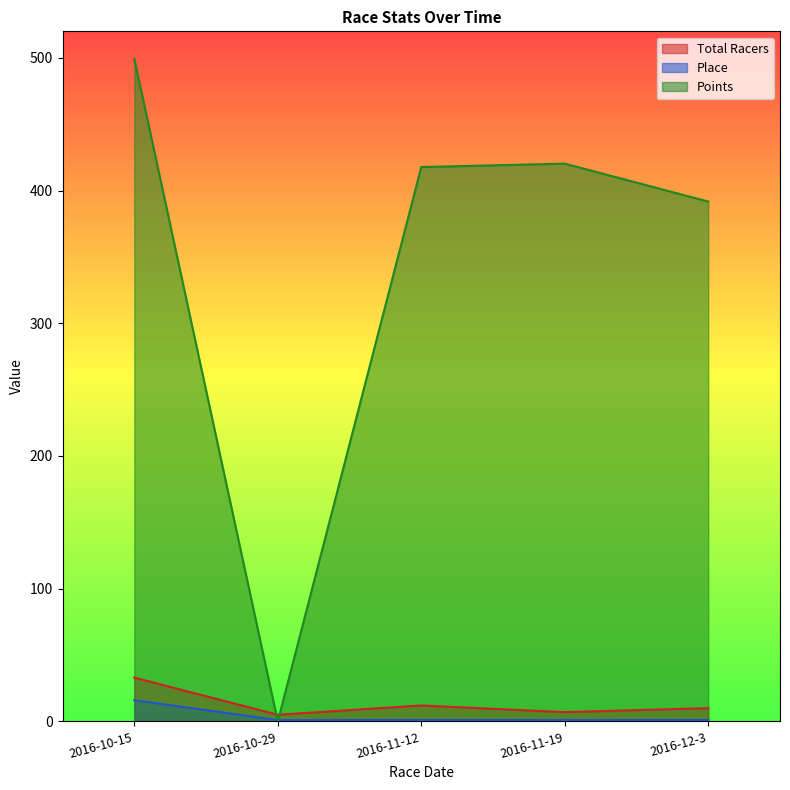

The Place series shows 0.2 at 2016-11-19. True or false?

False